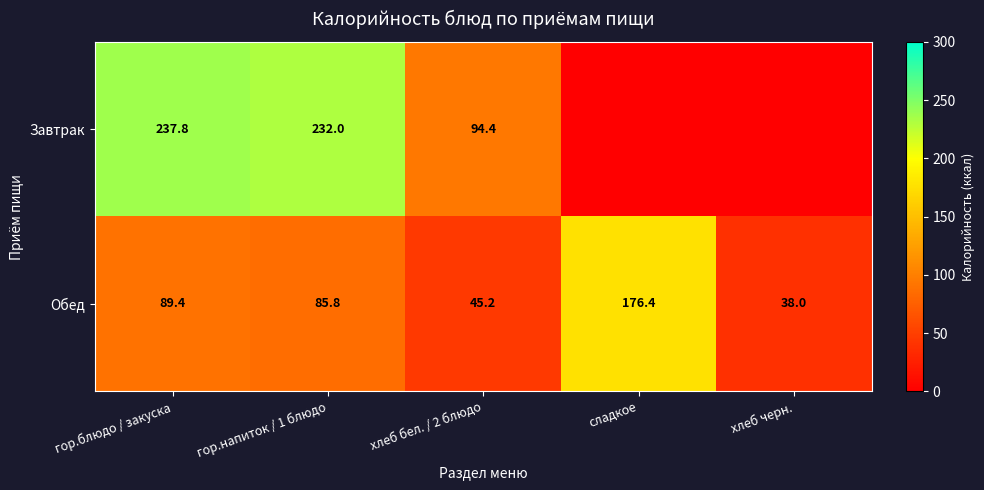

What is the minimum value for Обед?

38.0